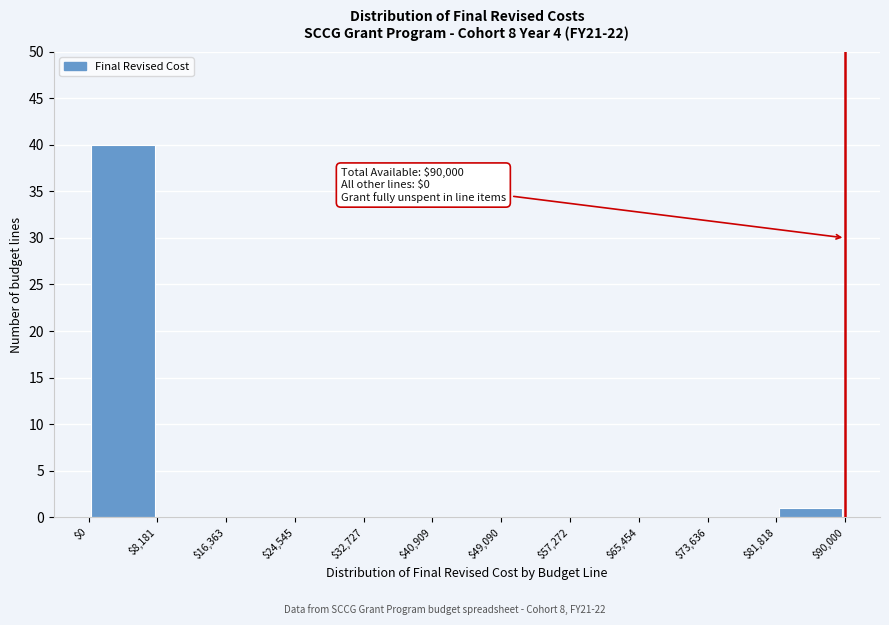

Which range on the x-axis has the tallest bar?

$0 to $8,181